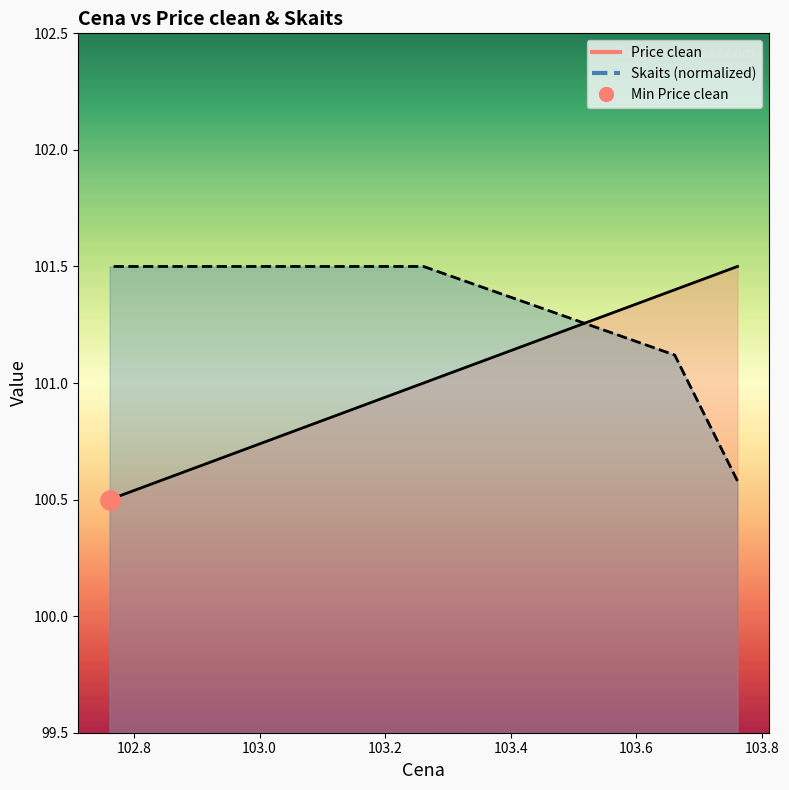

Which has a higher value, 103.261111 or 102.761111?

103.261111